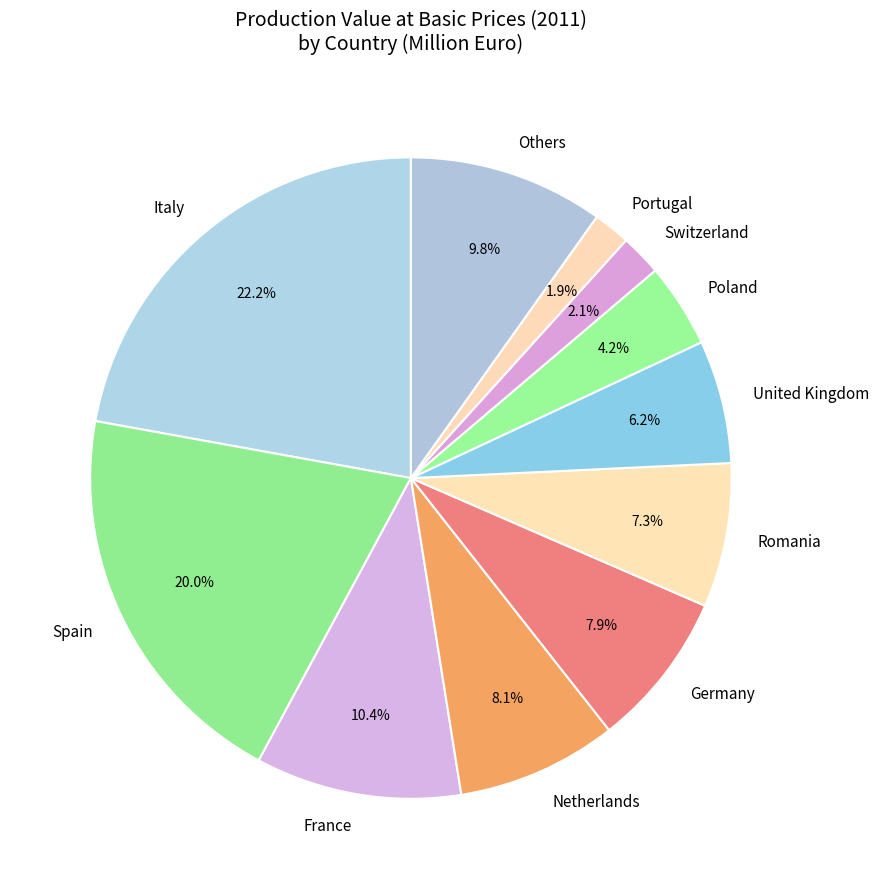

Count the number of slices in the pie.

11